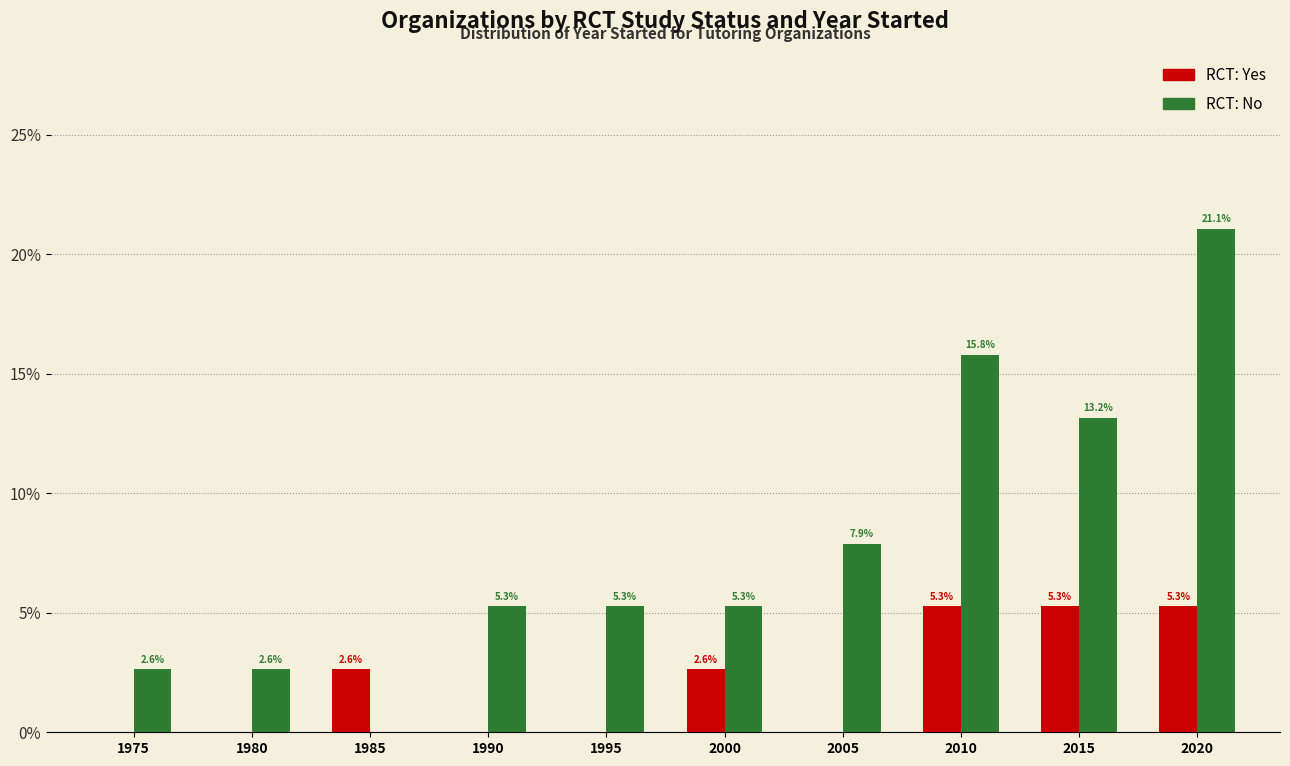

The RCT: Yes series shows 0.0 at 1980. True or false?

True